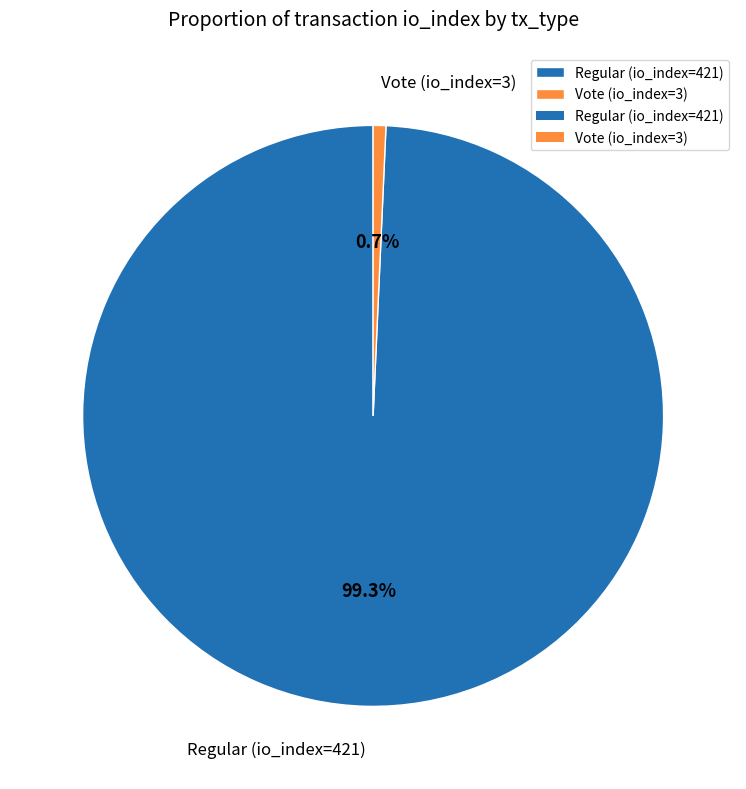

Between Vote (io_index=3) and Regular (io_index=421), which is larger?

Regular (io_index=421)